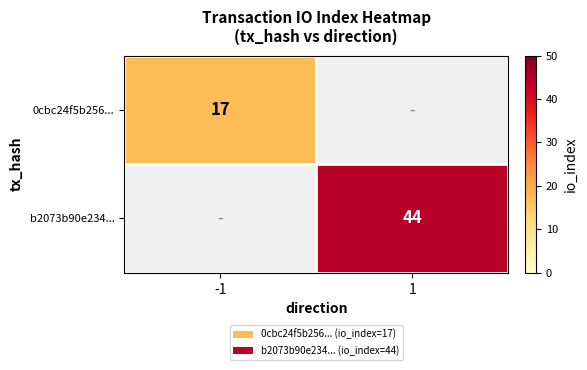

At which category does the chart reach its peak across all series?

1